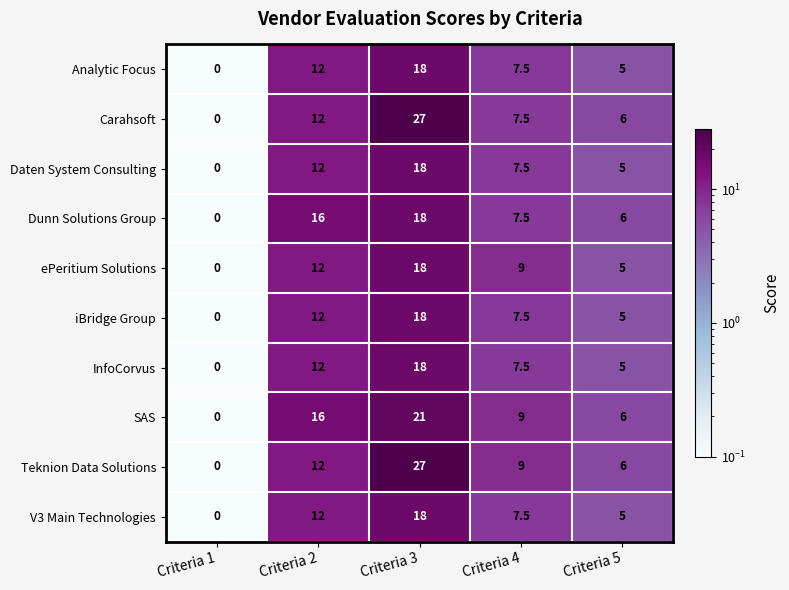

Rank the categories by Teknion Data Solutions value from highest to lowest.

Criteria 3, Criteria 2, Criteria 4, Criteria 5, Criteria 1